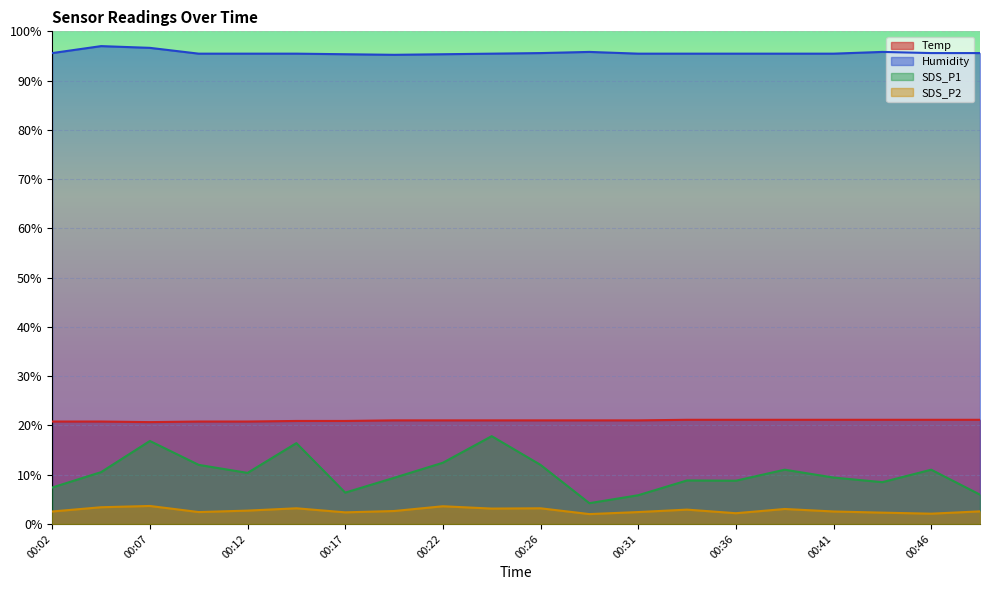

What are all the series names shown in the legend?

Temp, Humidity, SDS_P1, SDS_P2